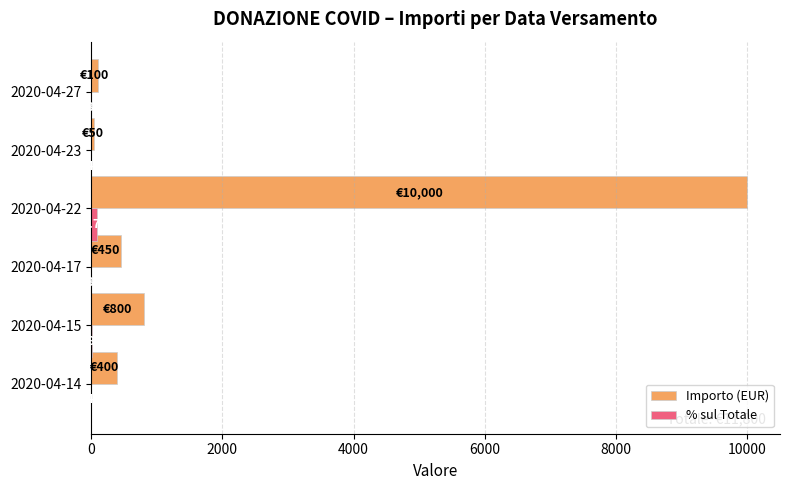

Which series changed the most between 2020-04-22 and 2020-04-23?

Importo (EUR)